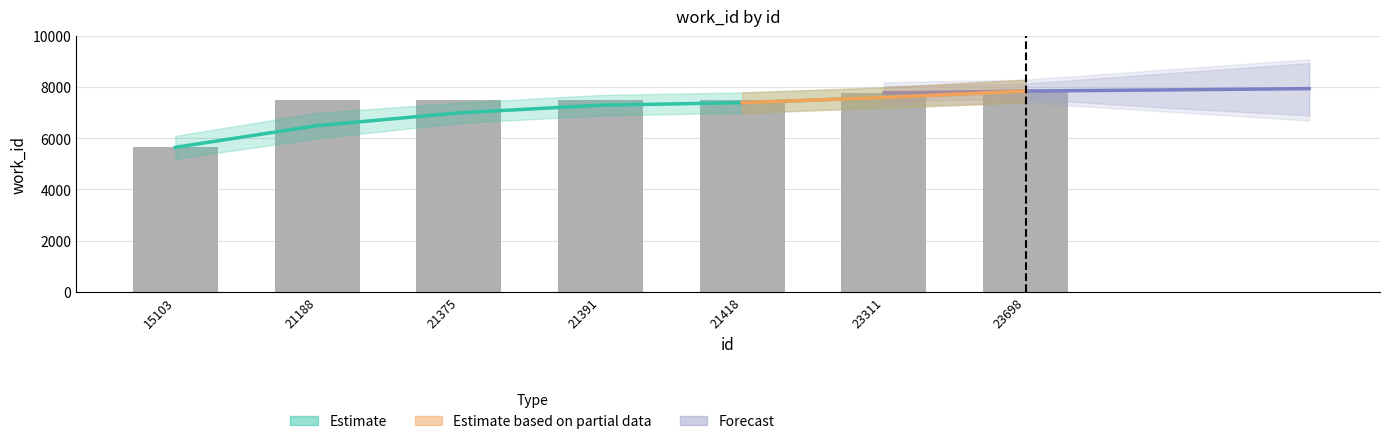

Reading left to right, transcribe all the data shown in this chart.

5651	7486	7498	7498	7501	7781	7854